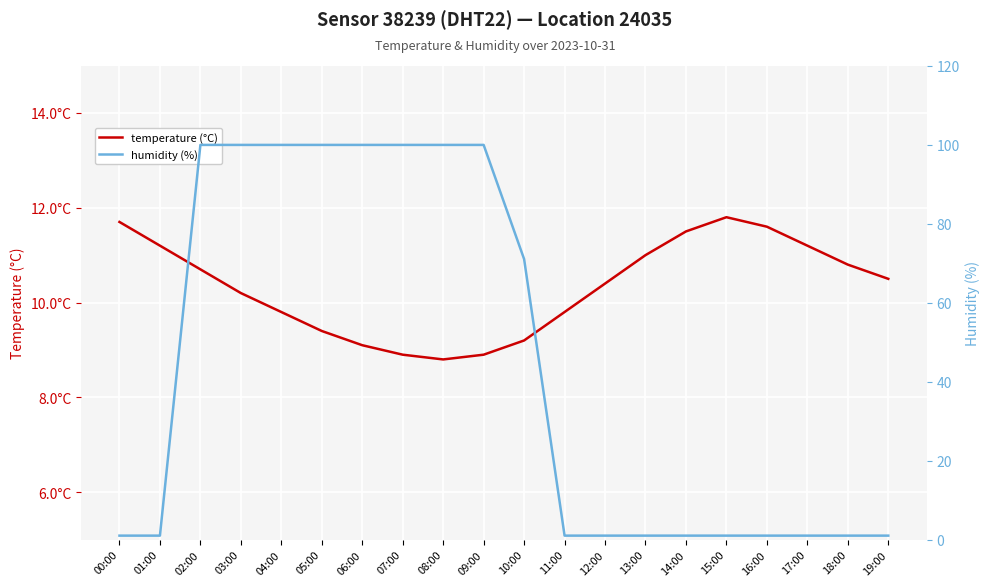

List the labels in order of humidity (%) value, smallest first.

00:00, 01:00, 11:00, 12:00, 13:00, 14:00, 15:00, 16:00, 17:00, 18:00, 19:00, 10:00, 02:00, 03:00, 04:00, 05:00, 06:00, 07:00, 08:00, 09:00